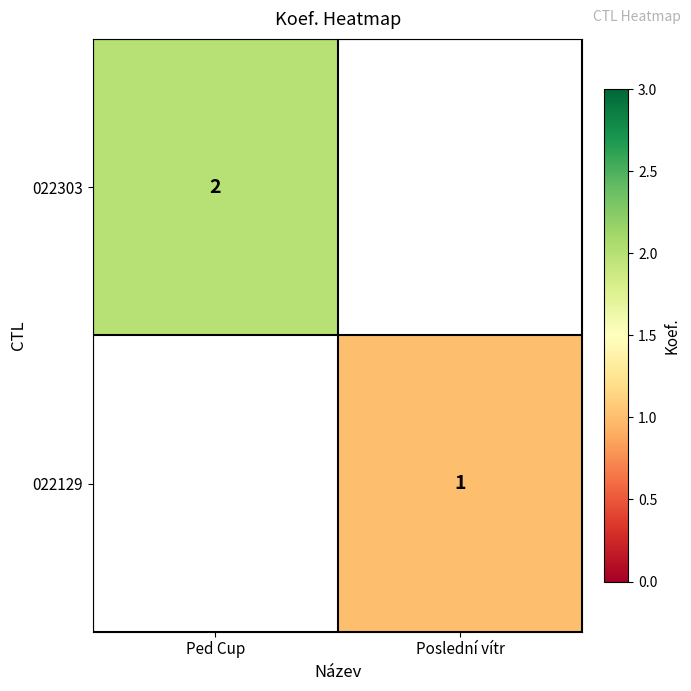

The 022303 series shows 3 at Ped Cup. True or false?

False